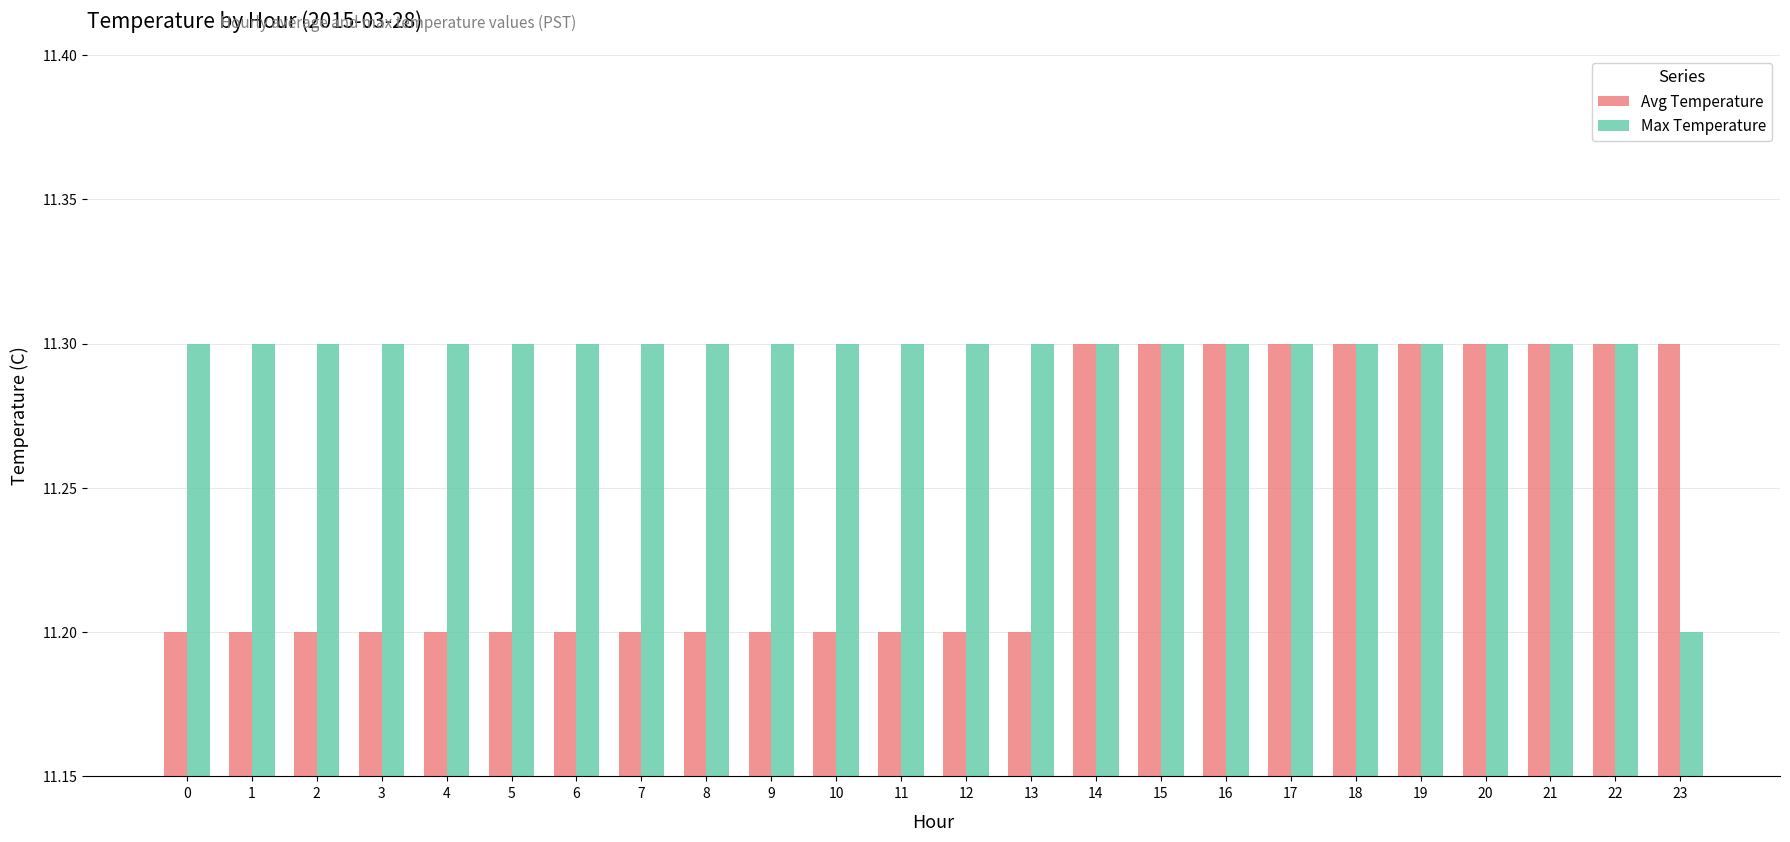

The value of Avg Temperature at 7 is 11.2. True or false?

True